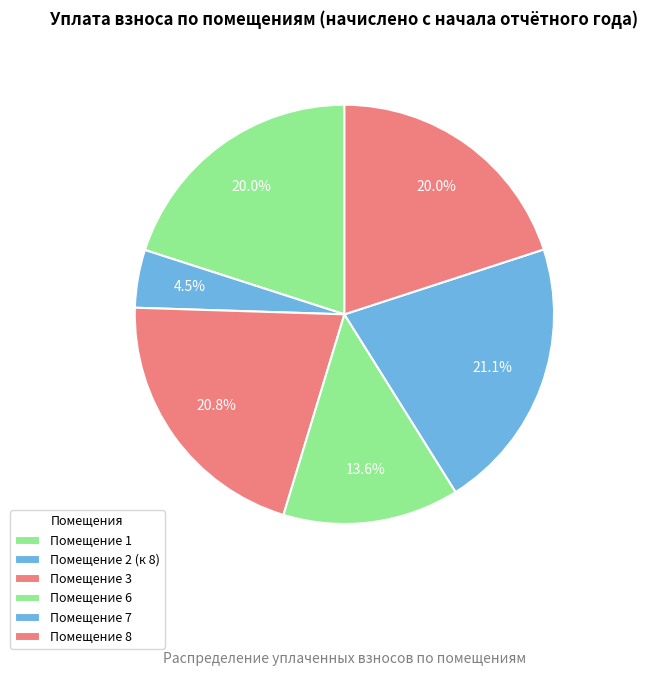

Count the number of slices in the pie.

6